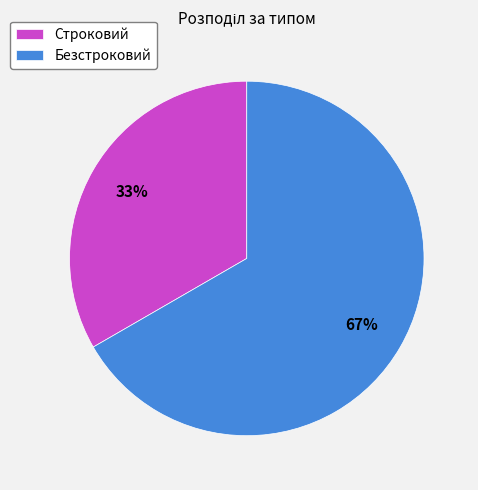

Between Строковий and Безстроковий, which is larger?

Безстроковий